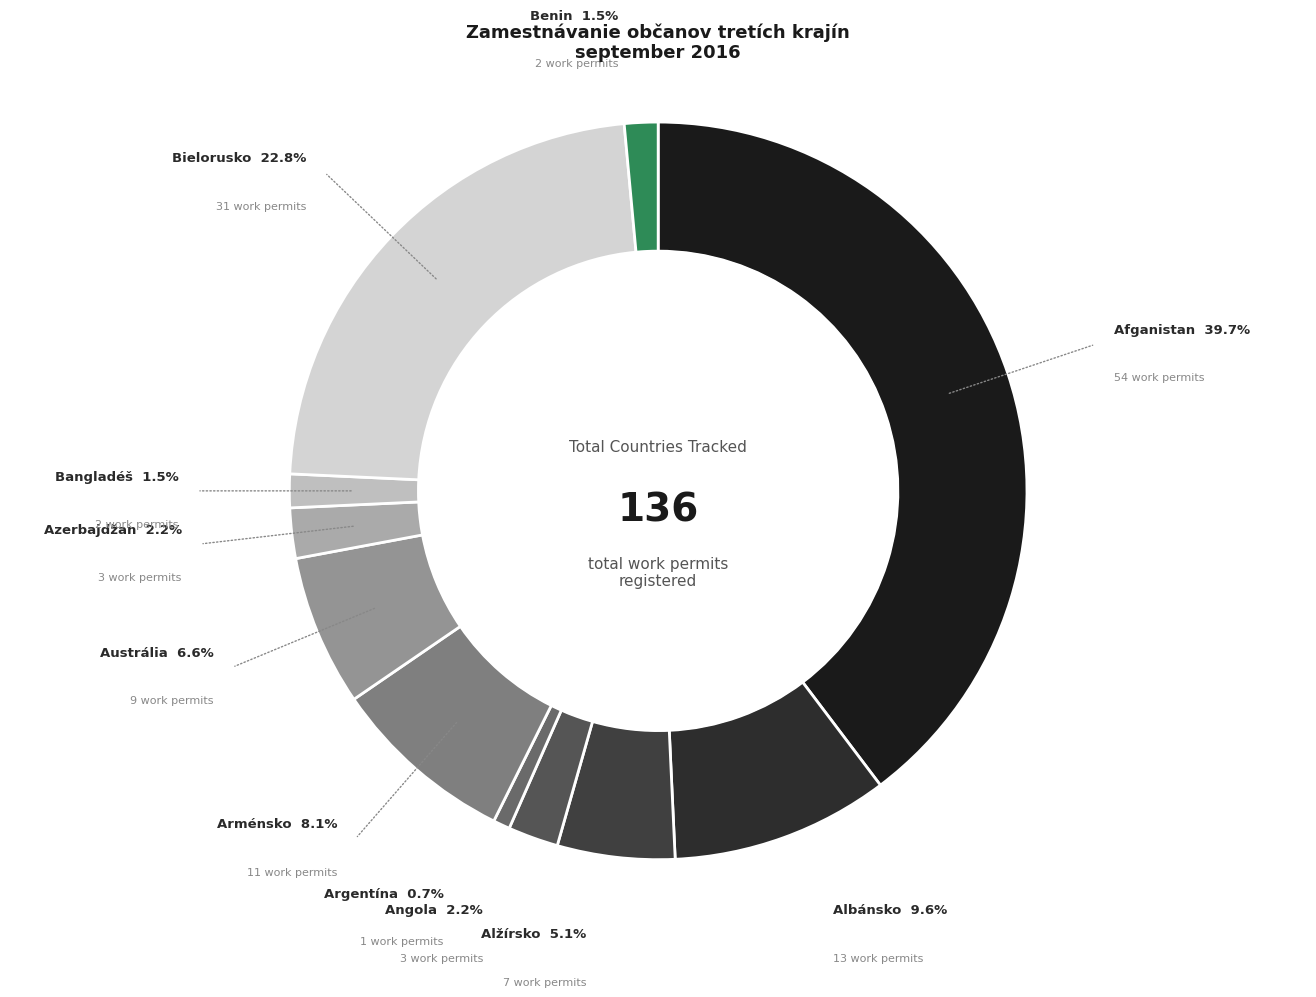

Which slice is the largest?

Afganistan